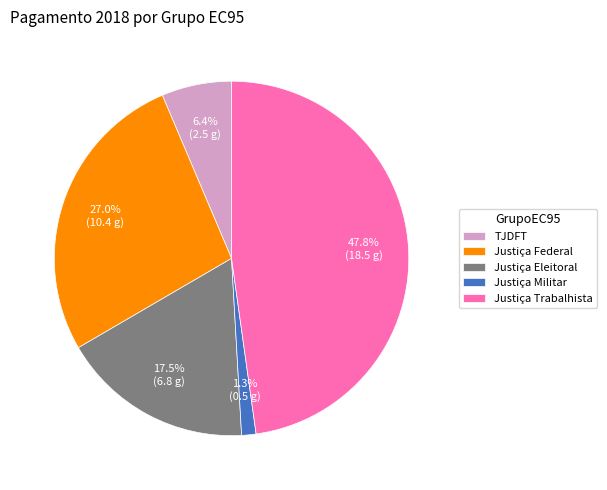

To the nearest percent, what is the difference between the Justiça Militar and TJDFT slice percentages?

5%